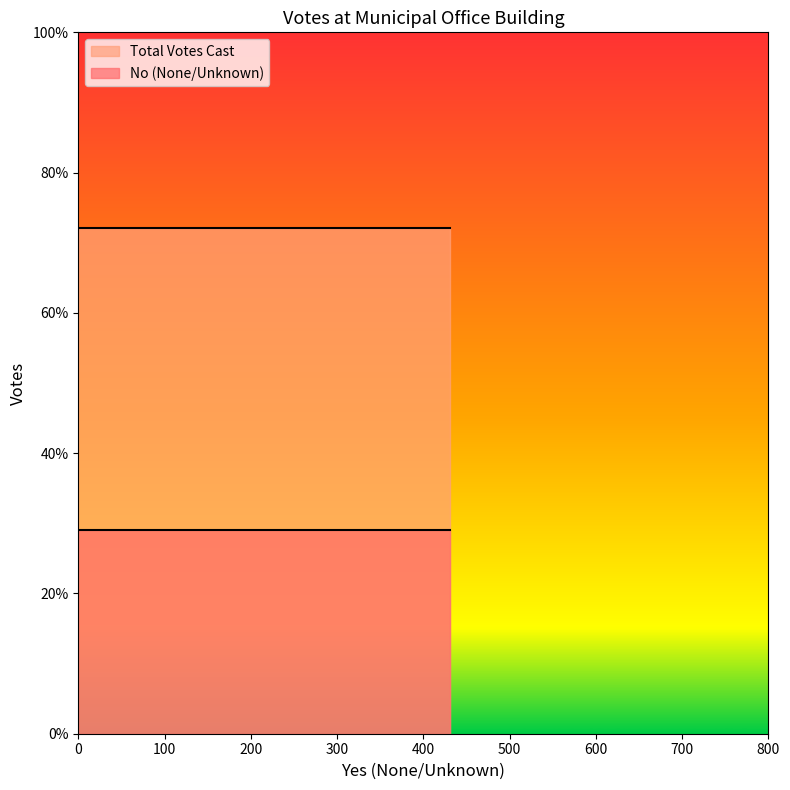

Reading left to right, extract all data points from this chart.

No (None/Unknown): 431=290	431=290
Total Votes Cast: 431=721	431=721